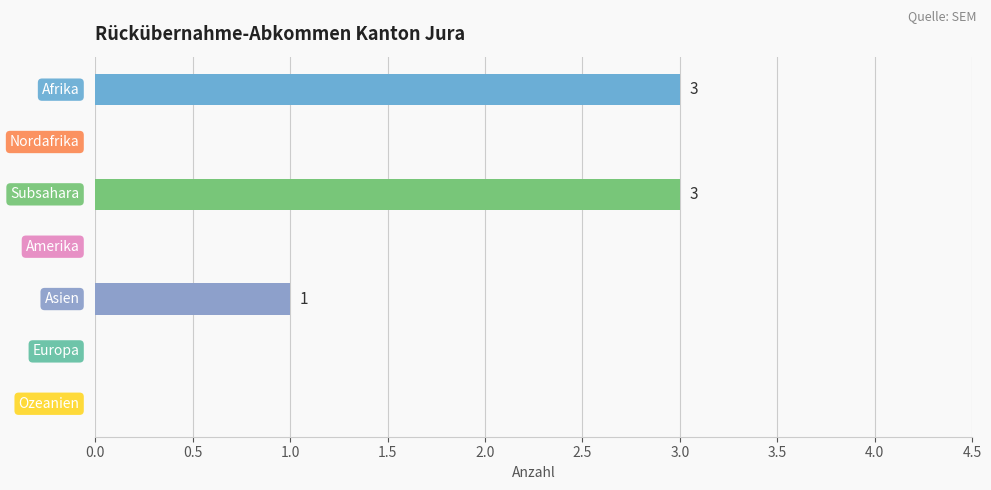

What is the maximum value shown in the chart?

3